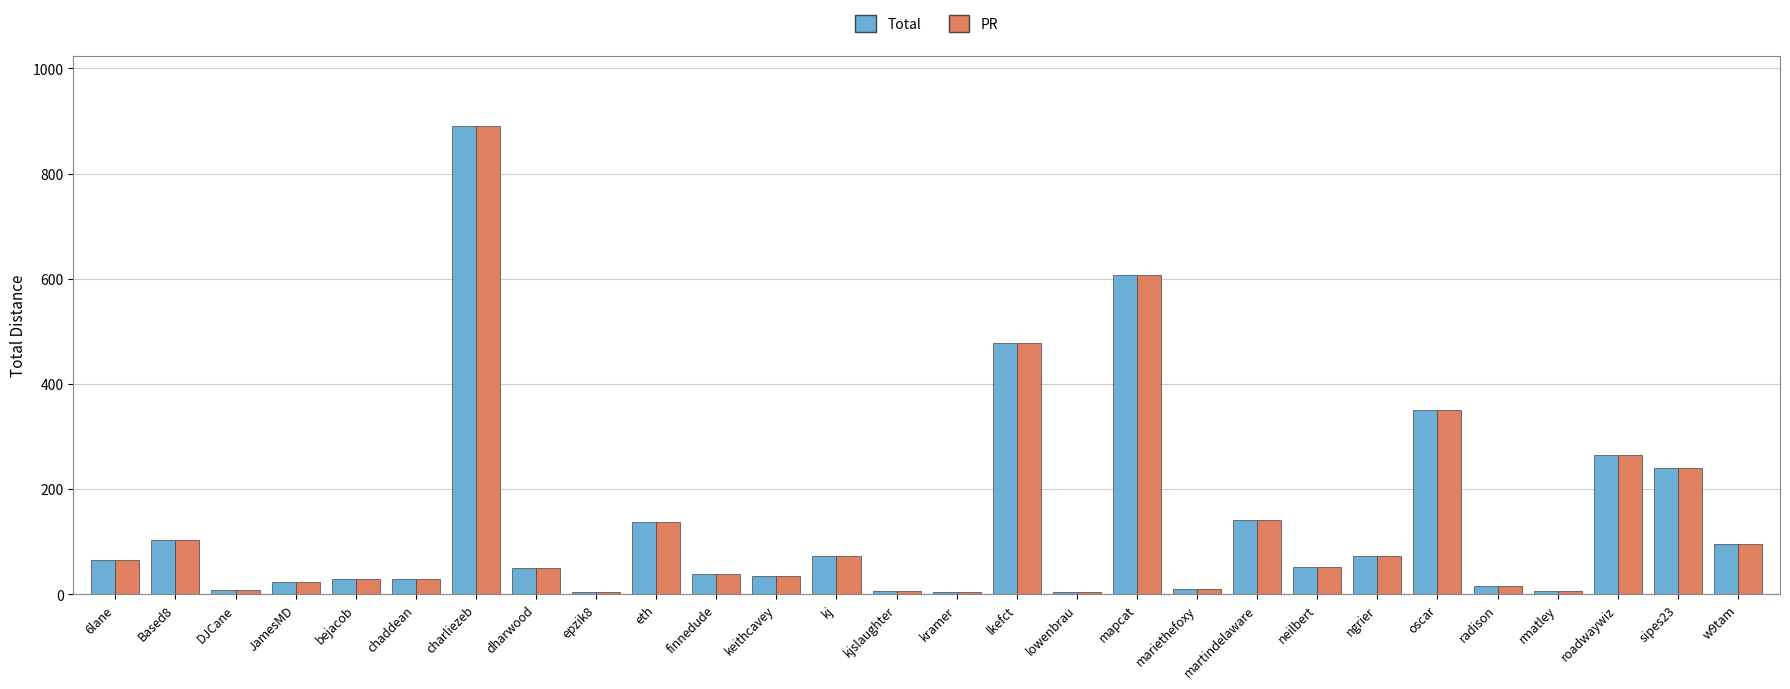

What is the label of the 23rd bar from the right?

chaddean